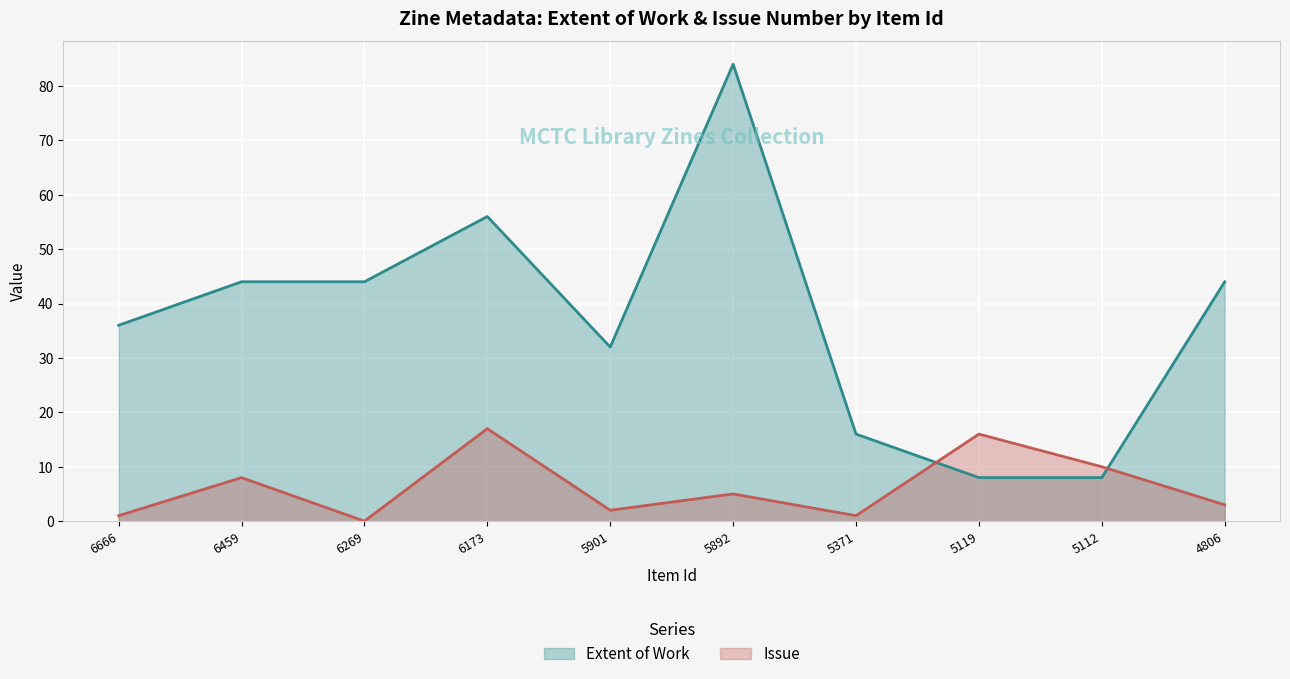

What are all the series names shown in the legend?

Extent of Work, Issue